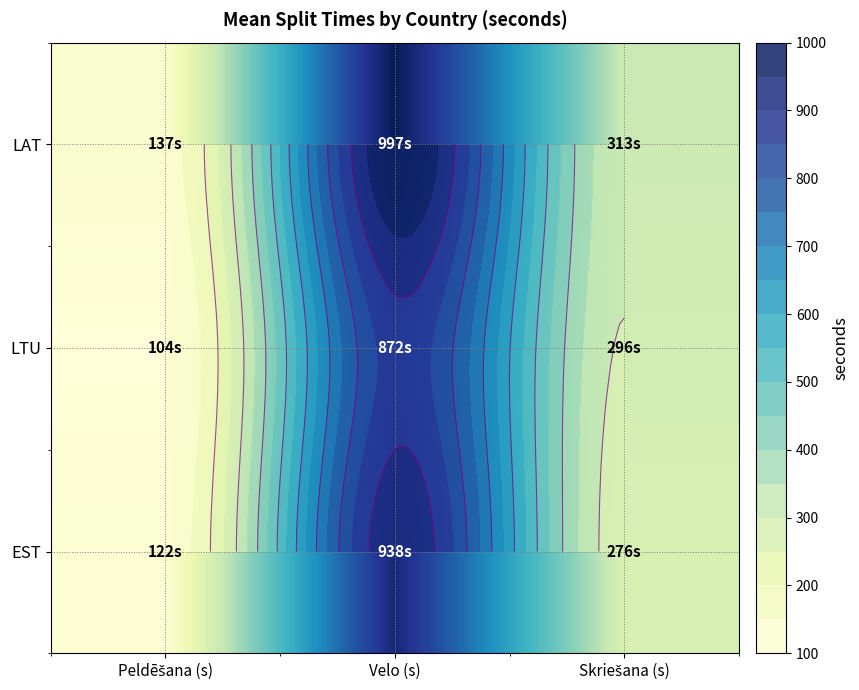

Where does the EST series first go above 276?

Velo (s)